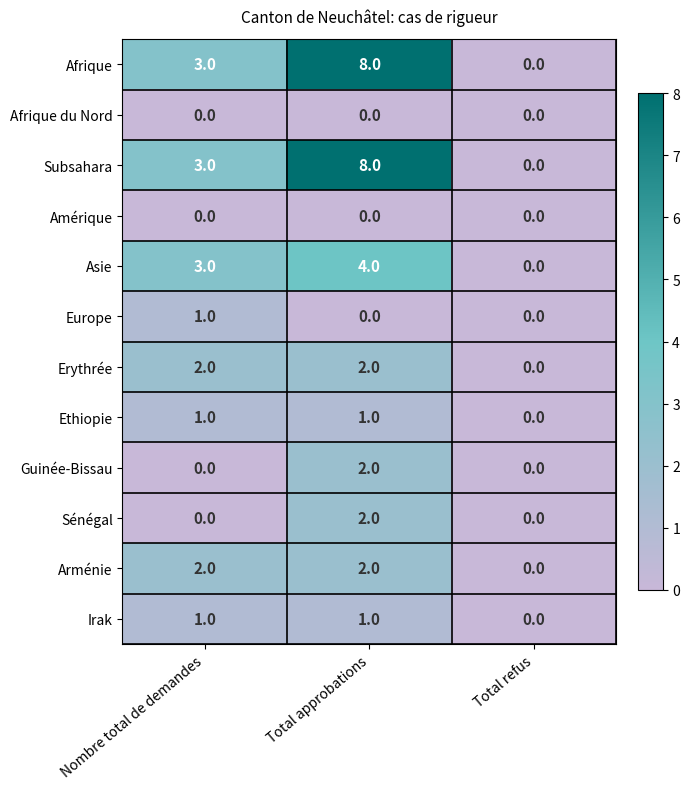

The value of Europe at Total refus is 1. True or false?

False